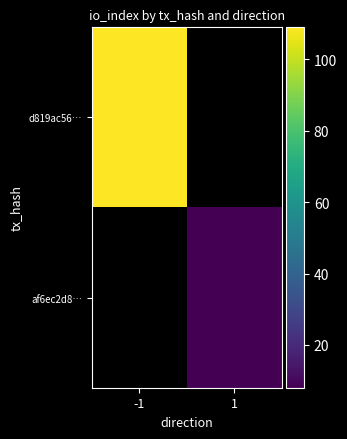

How many values in d819ac56… are above zero?

1